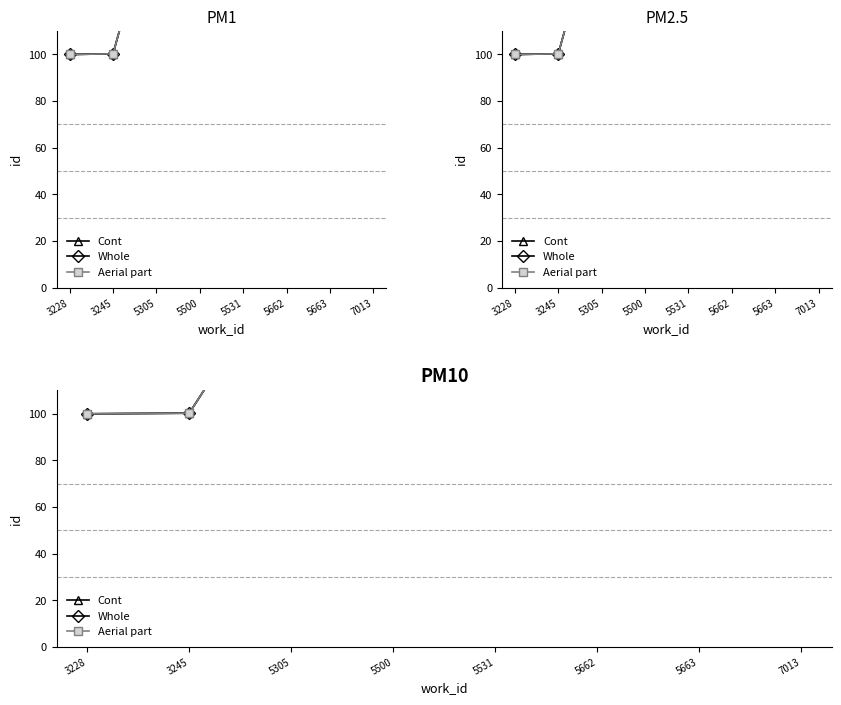

What is the sum of the Cont values at 5305 and 5500?

341.6